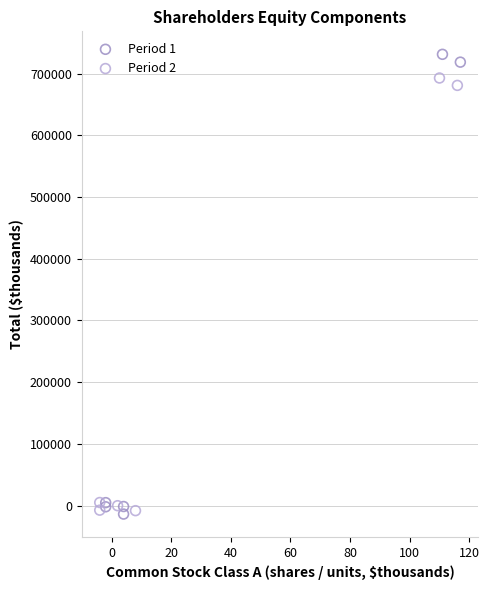

Which series reaches the maximum Y coordinate?

Period 1